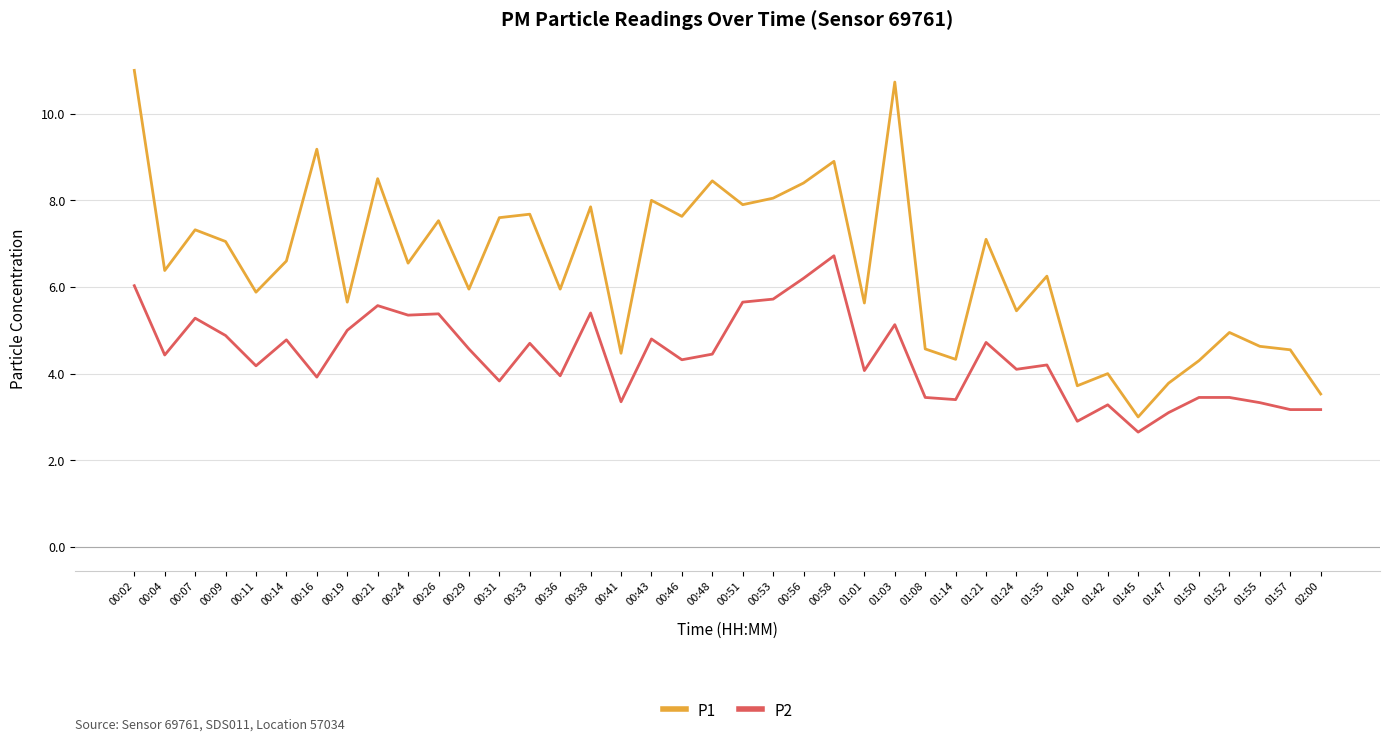

What position from the right is 00:56?

18